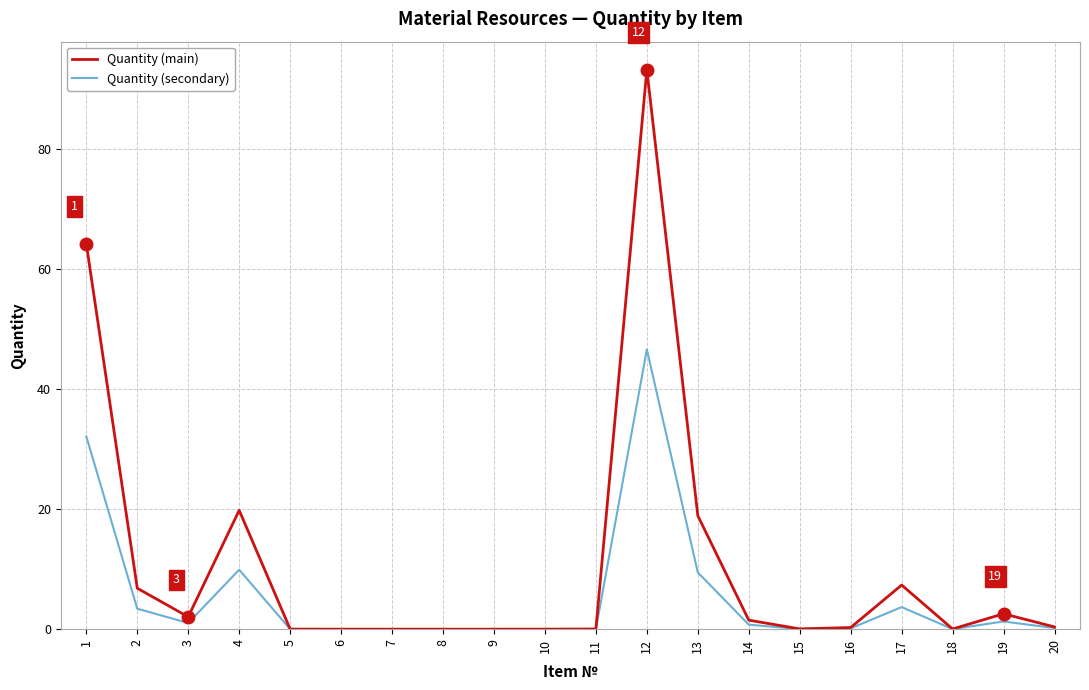

True or false: Quantity (secondary) has a value of 0.0 at 18.

True